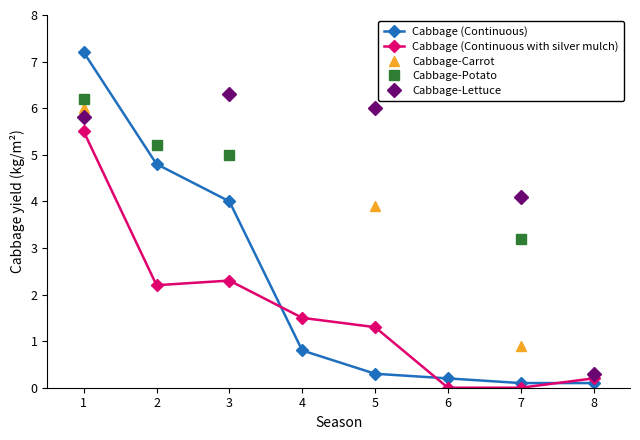

True or false: Cabbage (Continuous with silver mulch) has more than 2 interior local peaks.

False